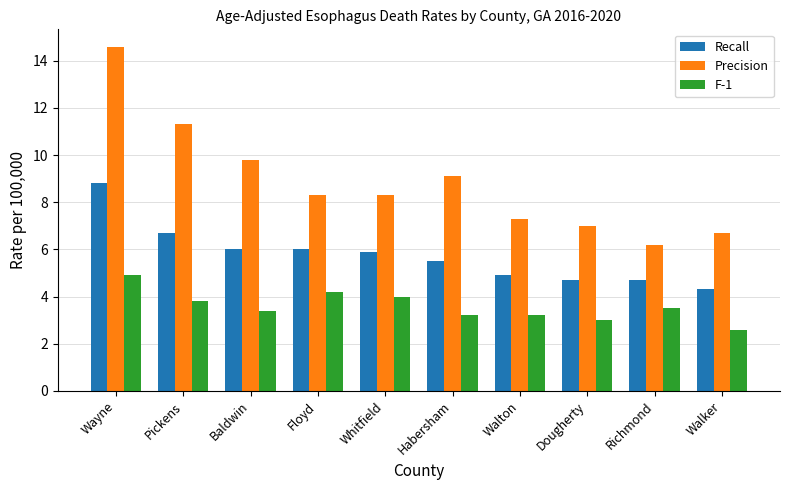

How many distinct data groups are displayed?

3